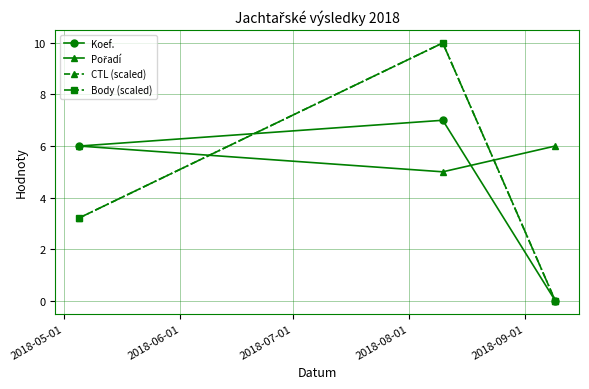

At which label does CTL (scaled) first exceed 3?

2018-05-01